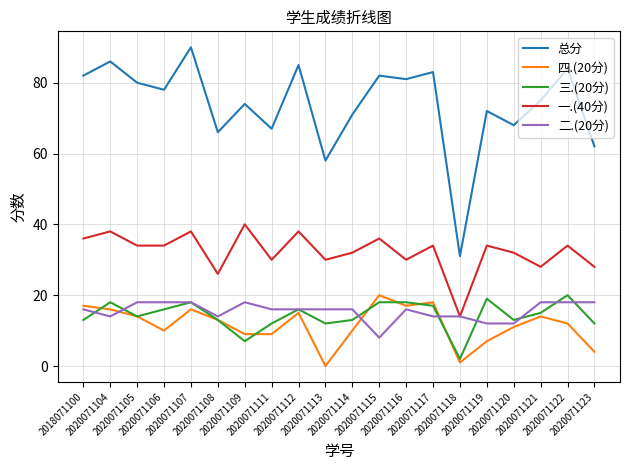

True or false: 总分 and 一.(40分) intersect in this chart.

False